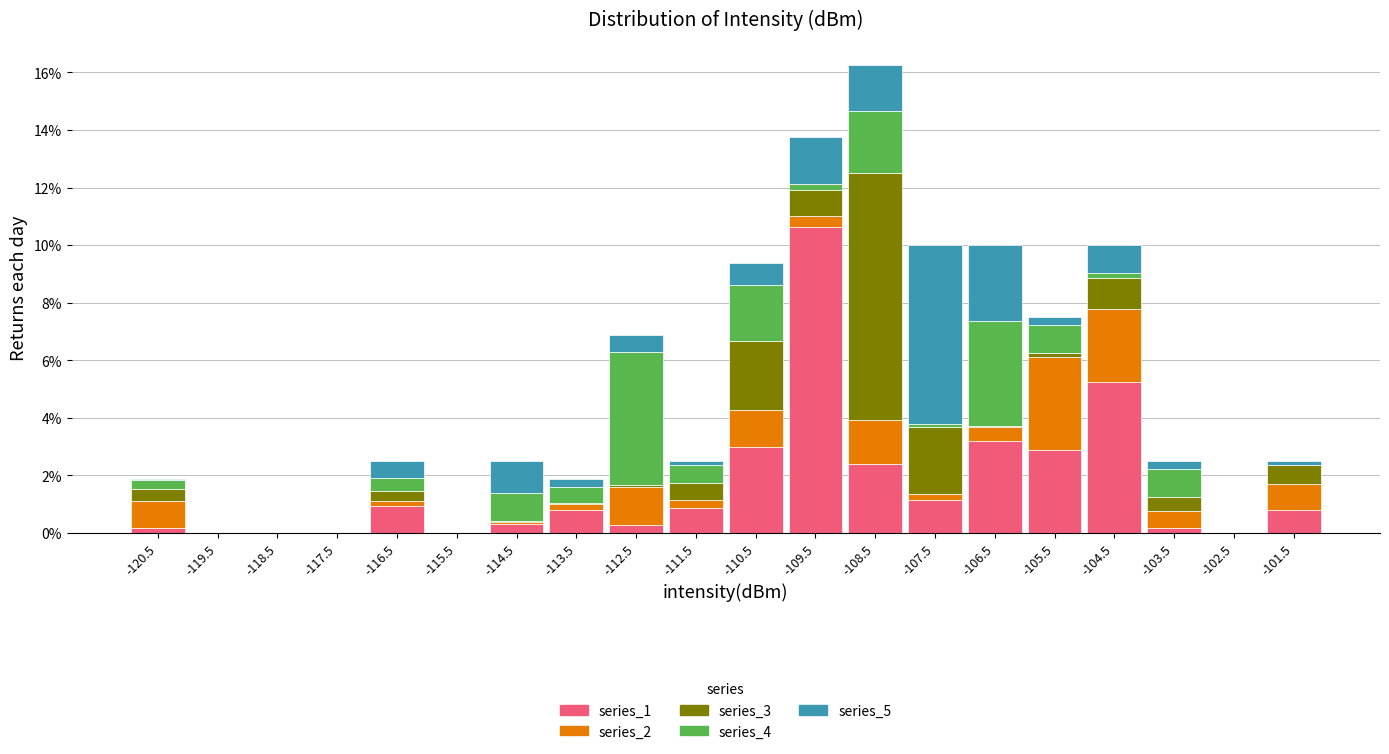

Reading left to right, transcribe this chart: for each stacked bar, give the range it covers on the x-axis and its total height. The values are not printed on the chart, so give them approximately, as read against the axis.

-121 to -120: 1.8
-120 to -119: 0
-119 to -118: 0
-118 to -117: 0
-117 to -116: 2.6
-116 to -115: 0
-115 to -114: 2.6
-114 to -113: 1.8
-113 to -112: 6.8
-112 to -111: 2.6
-111 to -110: 9.4
-110 to -109: 13.8
-109 to -108: 16.2
-108 to -107: 10.0
-107 to -106: 10.0
-106 to -105: 7.6
-105 to -104: 10.0
-104 to -103: 2.6
-103 to -102: 0
-102 to -101: 2.6